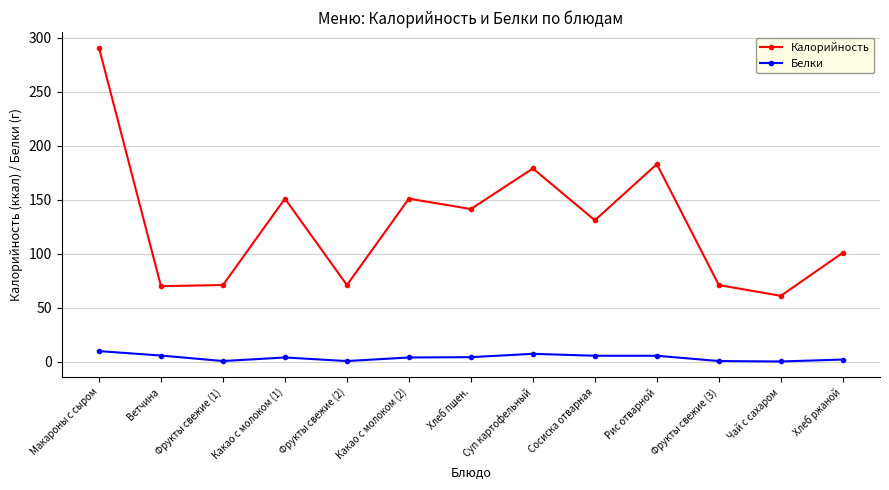

True or false: Калорийность has a value of 290.8 at Макароны с сыром.

True